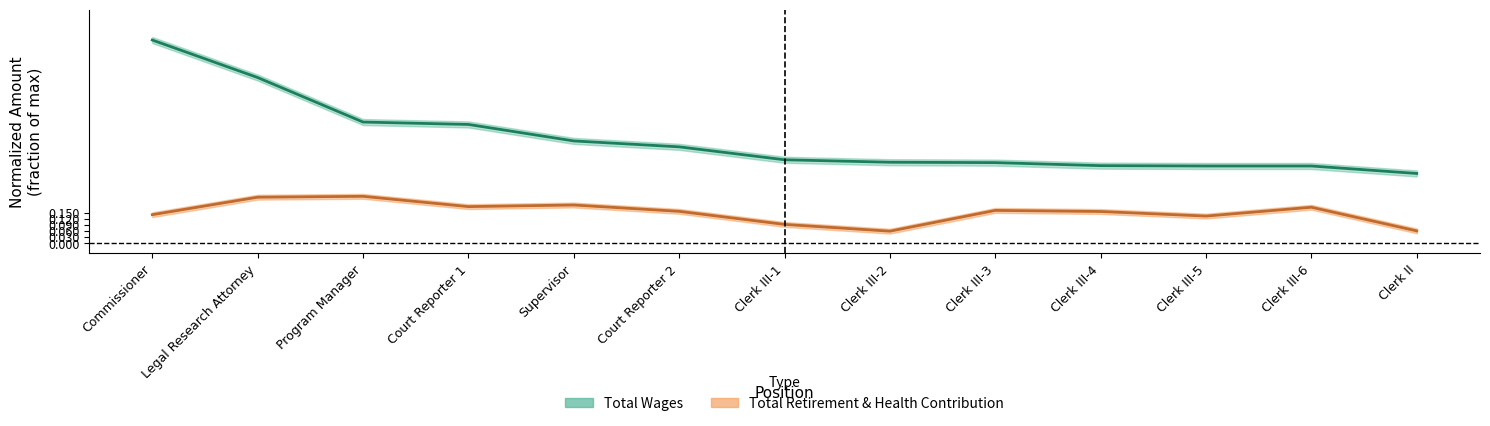

What is the sum of the total_wages values at Clerk III-1 and Commissioner?

1.4